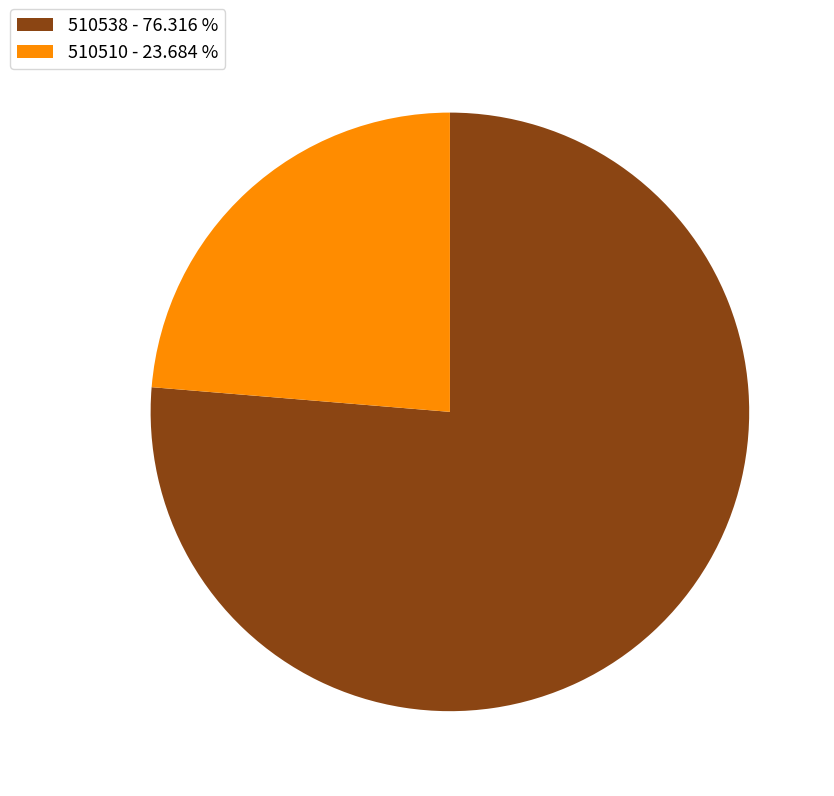

Which category accounts for the majority?

510538